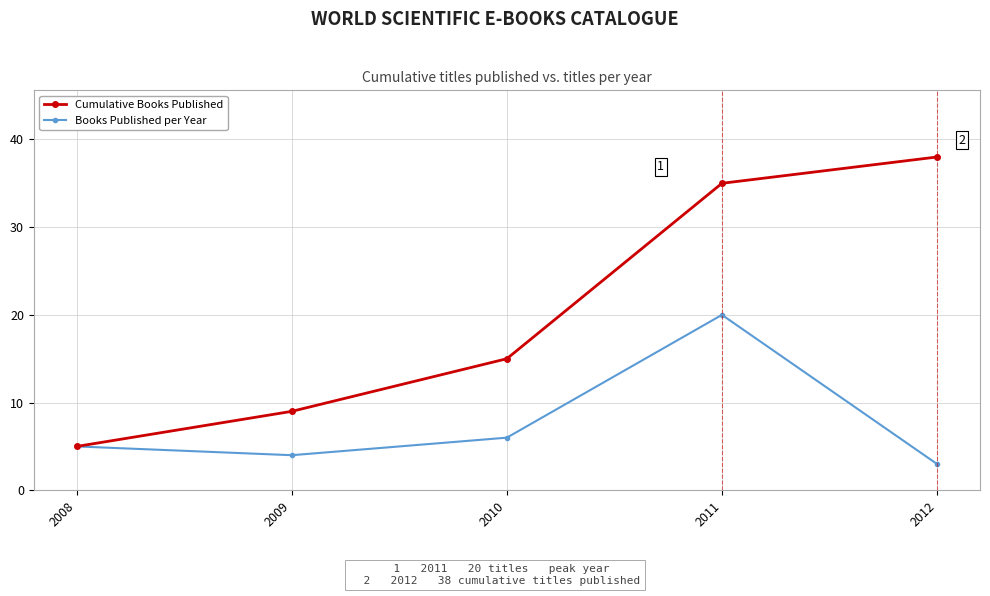

How many lines are shown in the chart?

2